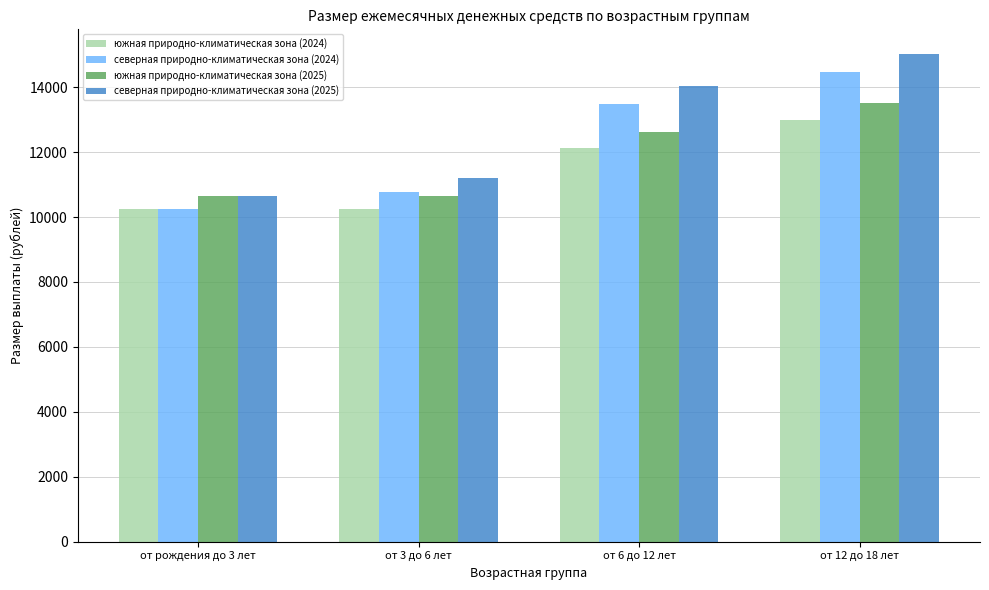

At от 3 до 6 лет, list the series in order from largest to smallest.

северная природно-климатическая зона (2025), северная природно-климатическая зона (2024), южная природно-климатическая зона (2025), южная природно-климатическая зона (2024)